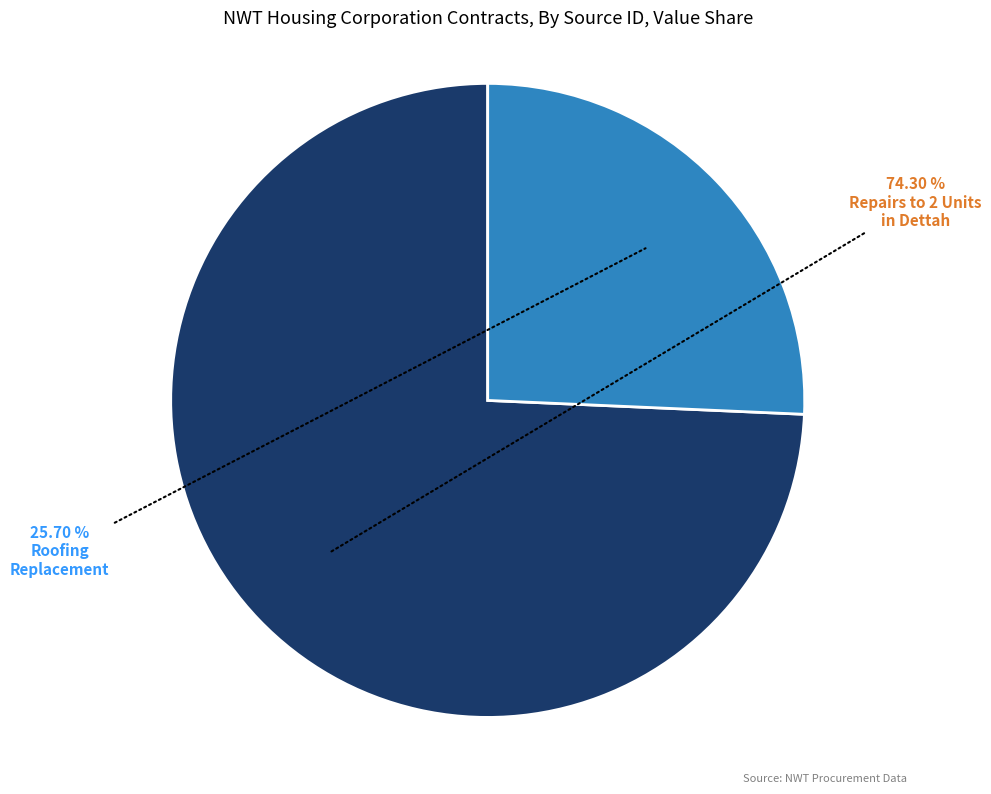

Does any single category account for the majority?

Yes